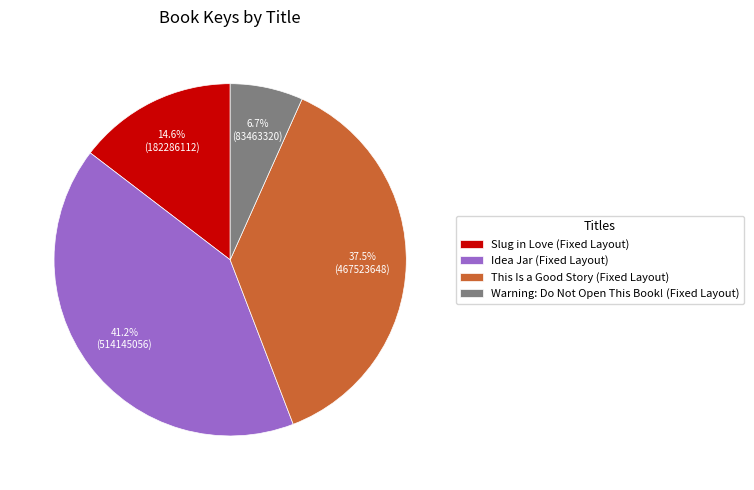

How many segments does this pie chart have?

4